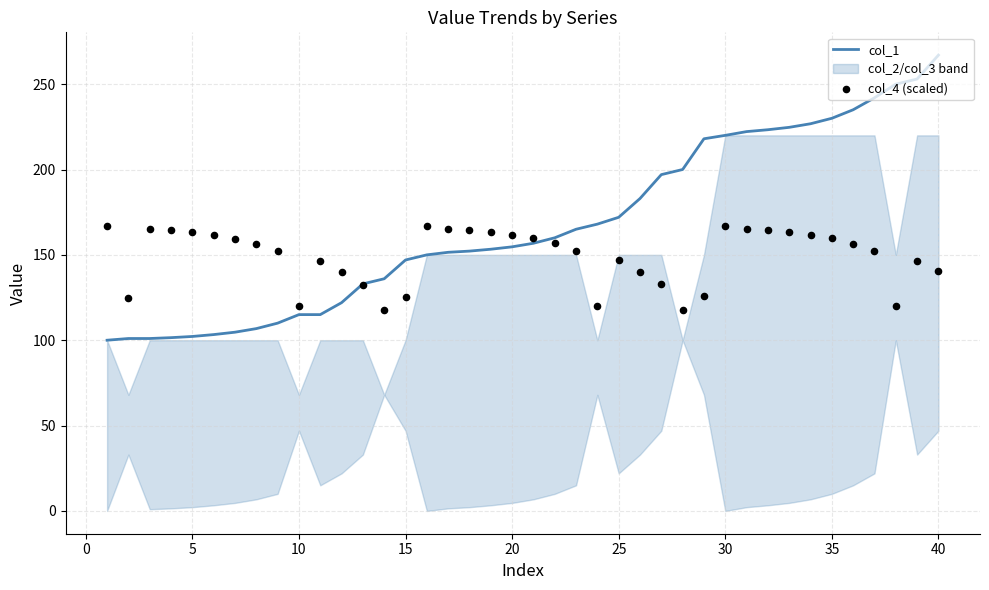

At which label does col_1 reach its peak?

40